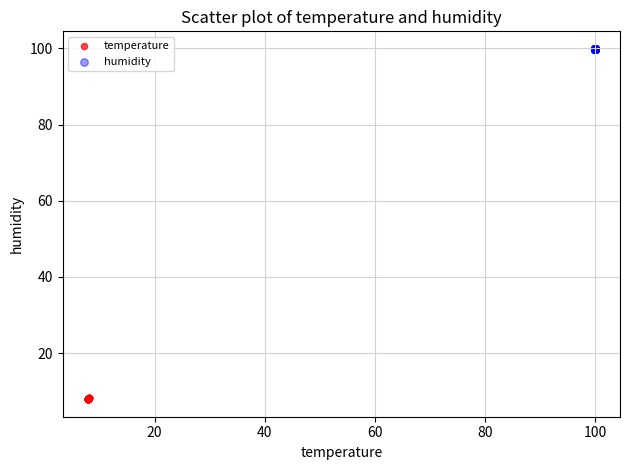

Which series contains the lowest Y value?

temperature